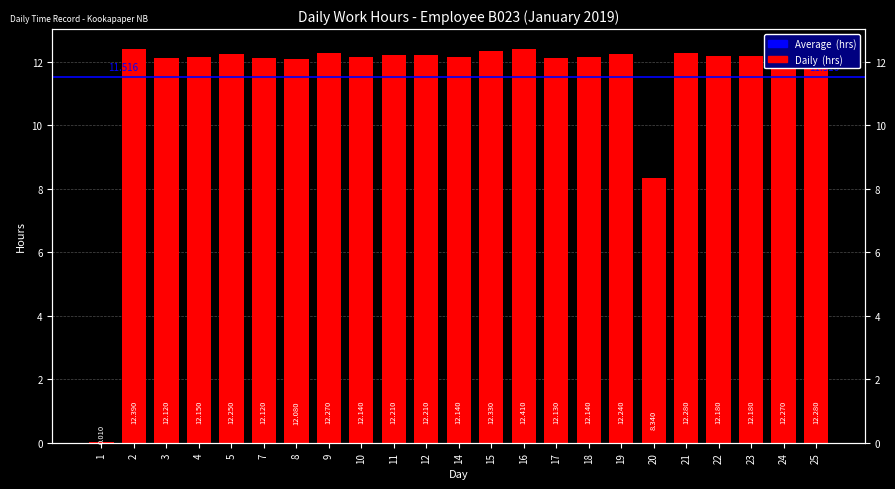

Which category has the highest value across all series?

16